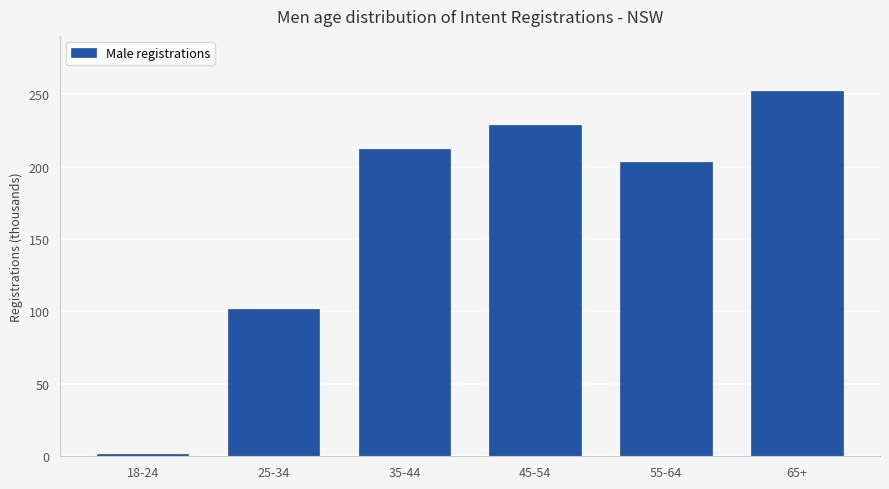

At which category does the chart reach its peak across all series?

65+